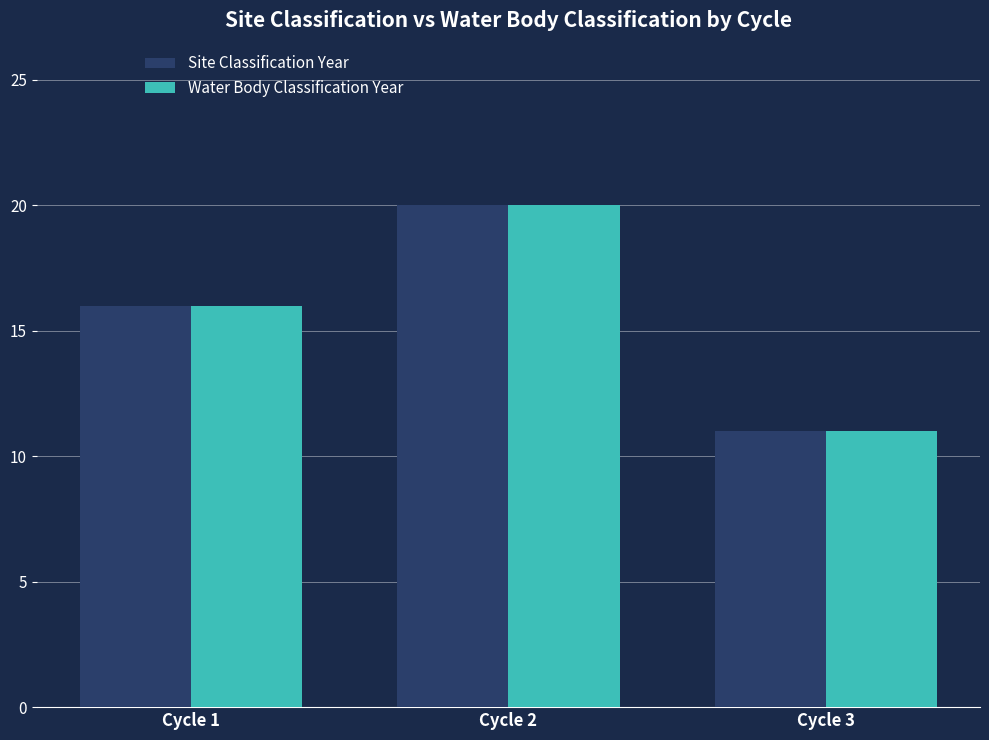

What is the greatest value displayed?

20